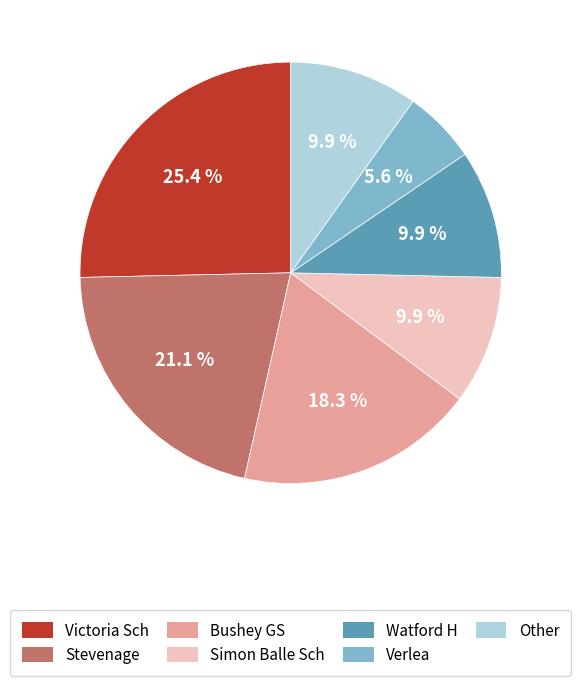

To the nearest percent, what is the difference between the Stevenage and Bushey GS slice percentages?

3%